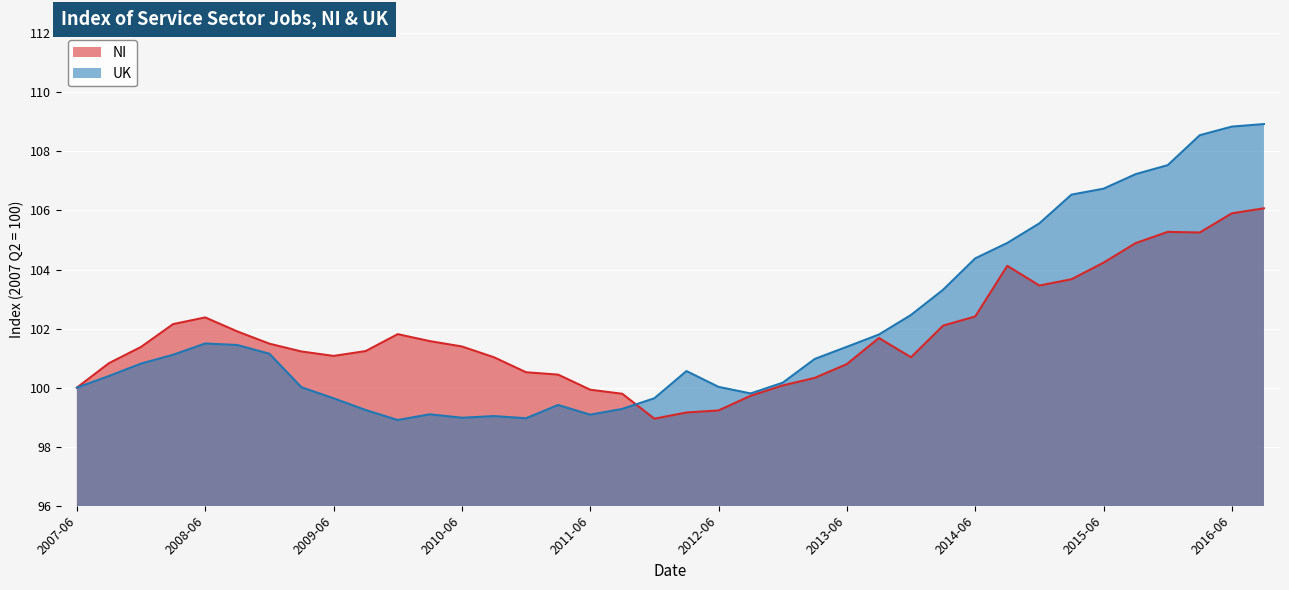

What is the difference between the maximum and minimum values in the NI series?

7.1